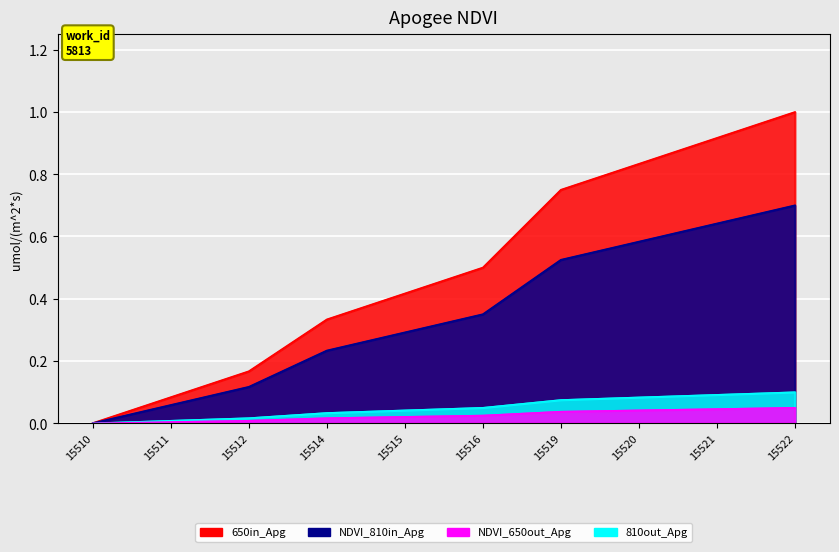

The 650in_Apg series shows 0.1 at 15514. True or false?

False